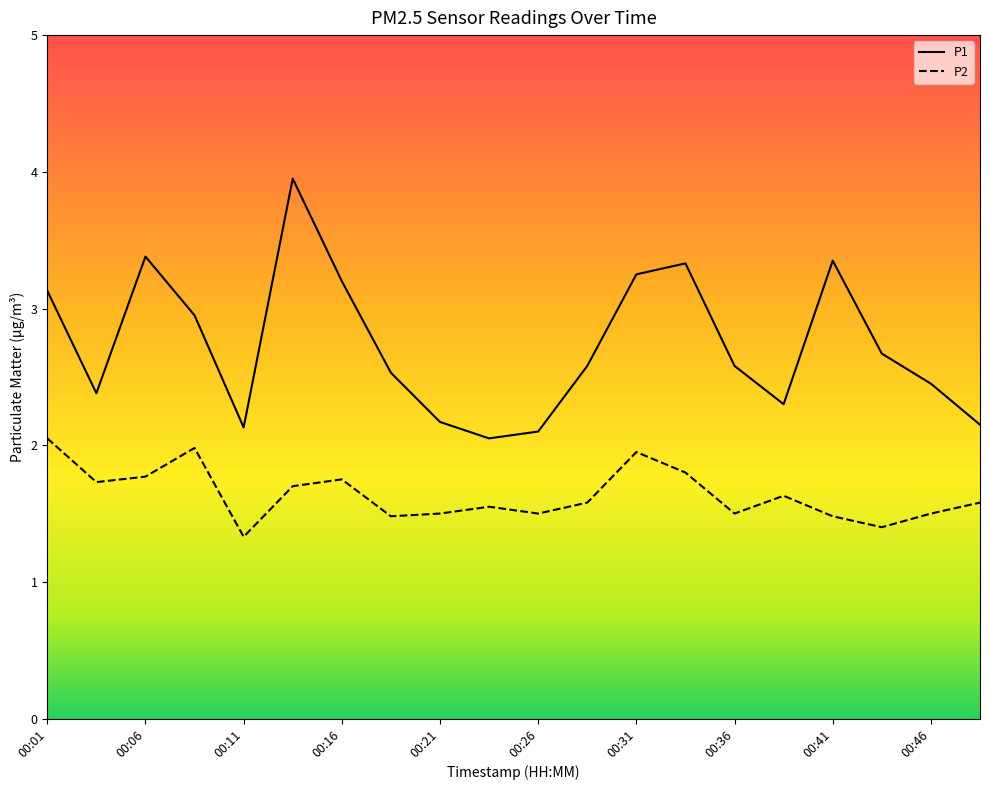

What is the minimum value for P2?

1.3